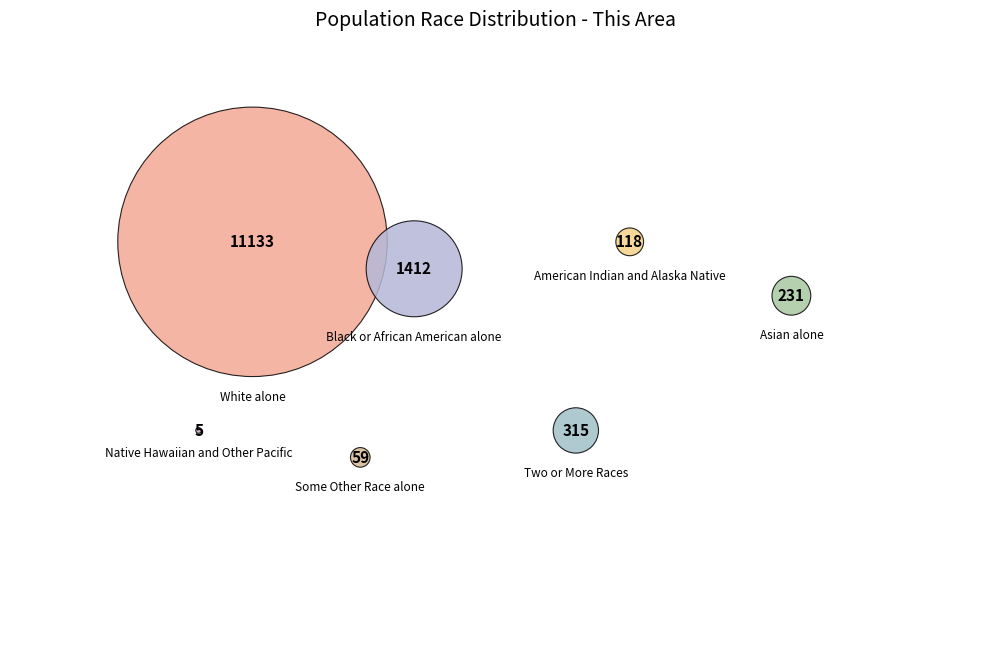

Is there any slice that represents more than half of the pie?

Yes